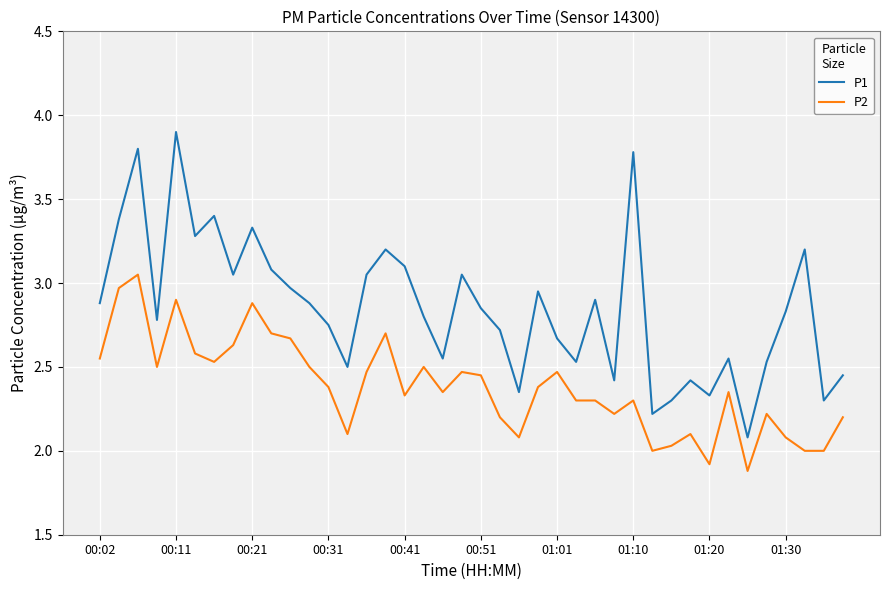

Rank the series by their average value, from lowest to highest.

P2, P1